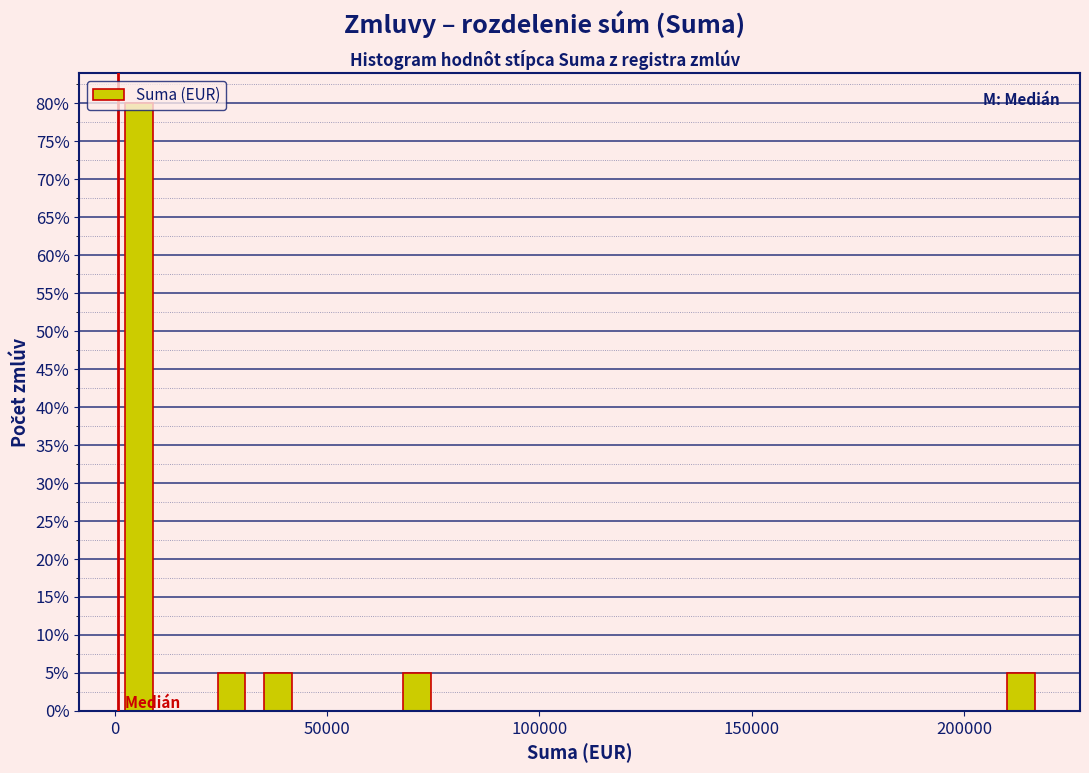

Read against the x-axis, roughly where is the centre of the tallest bar?

5000